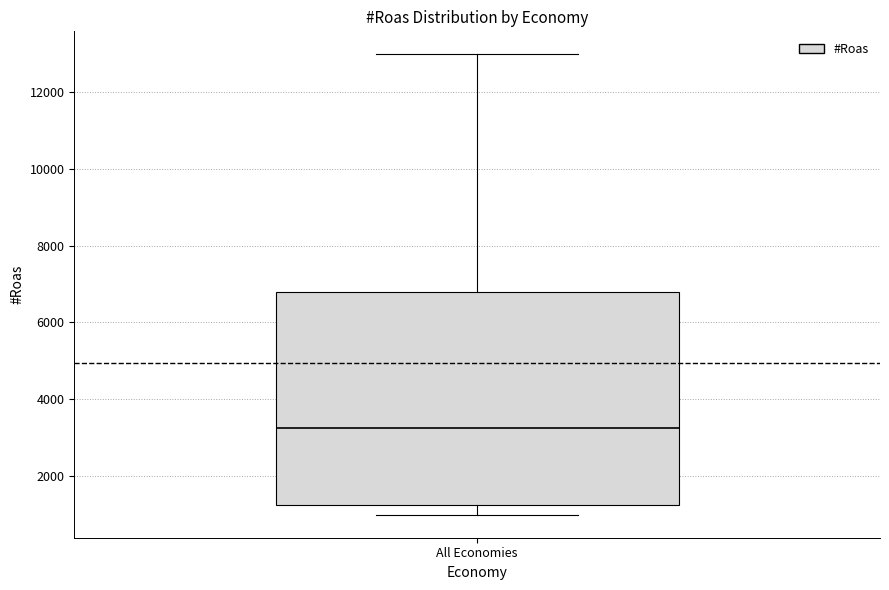

Where does the lower whisker of the box for All Economies end on the y-axis? The values are not printed on the chart, so give them approximately, as read against the axis.

1000